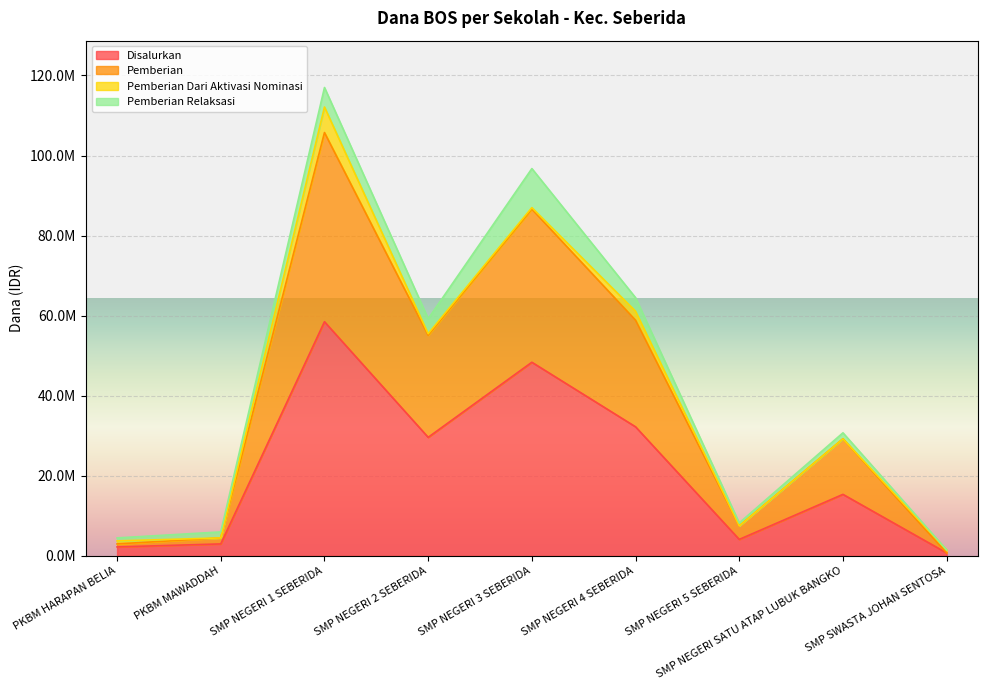

What are all the series names shown in the legend?

Disalurkan, Pemberian, Pemberian Dari Aktivasi Nominasi, Pemberian Relaksasi